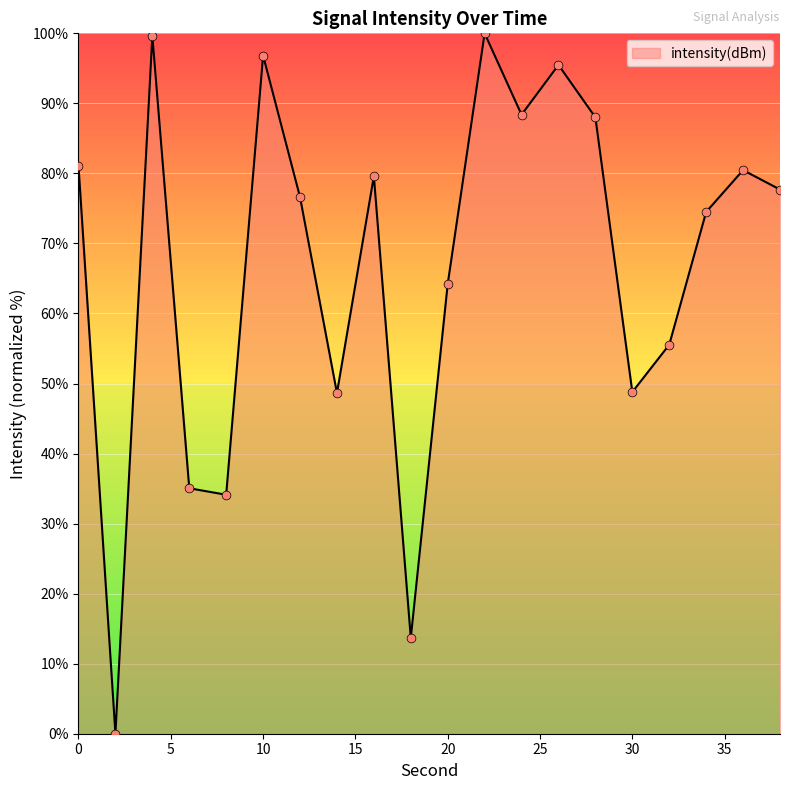

What is the greatest value displayed?

100.0